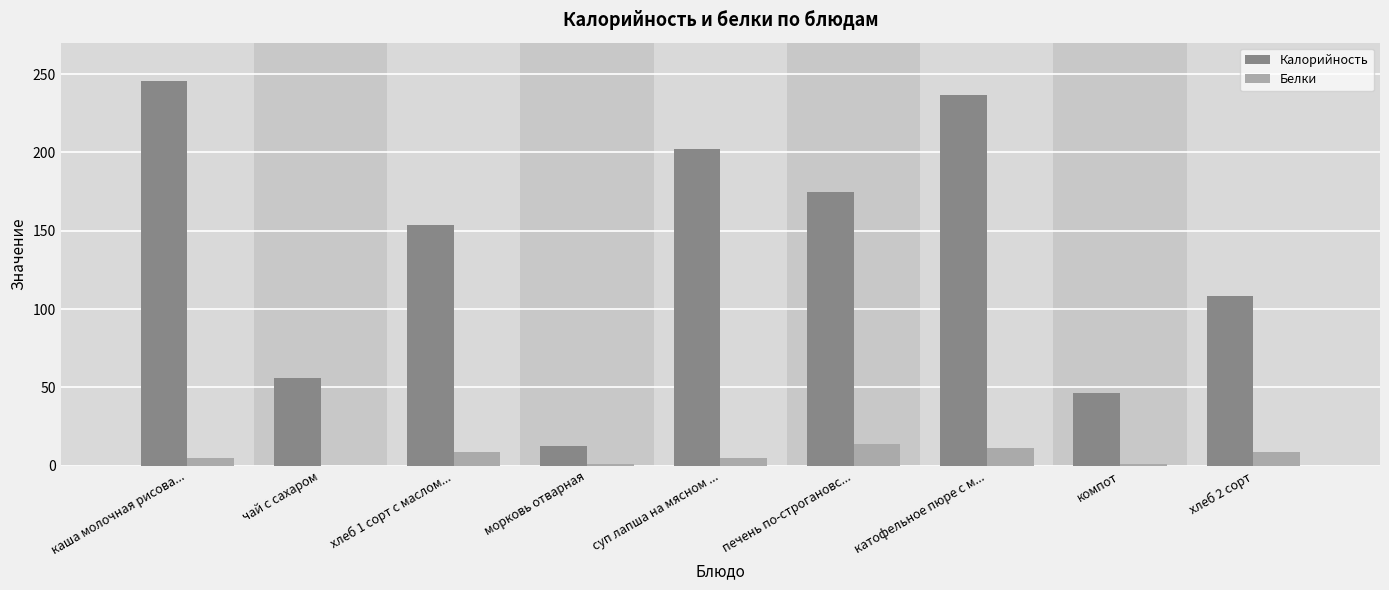

Which series has the largest range (max minus min)?

Калорийность